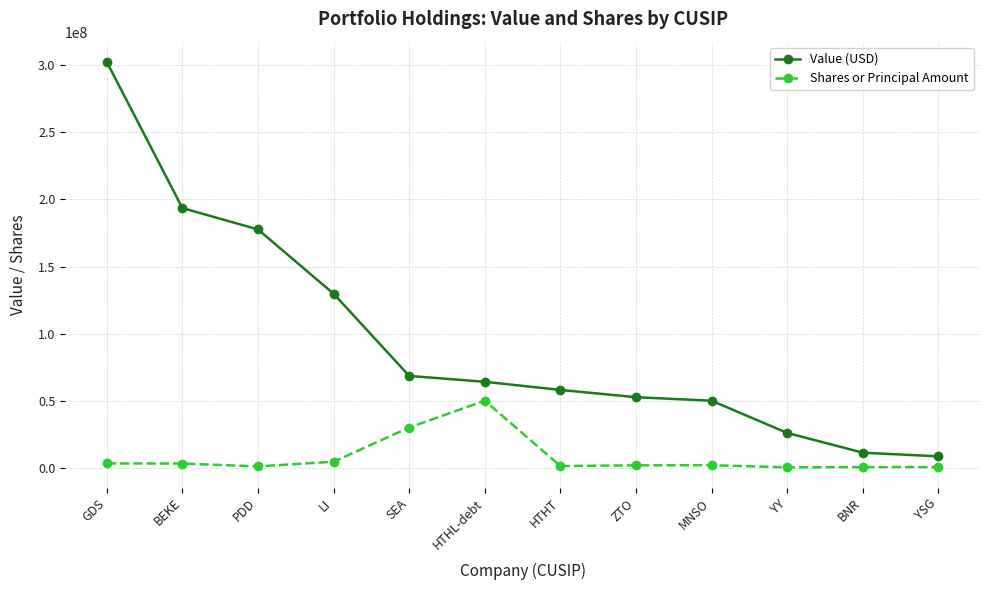

How many series are shown in this chart?

2